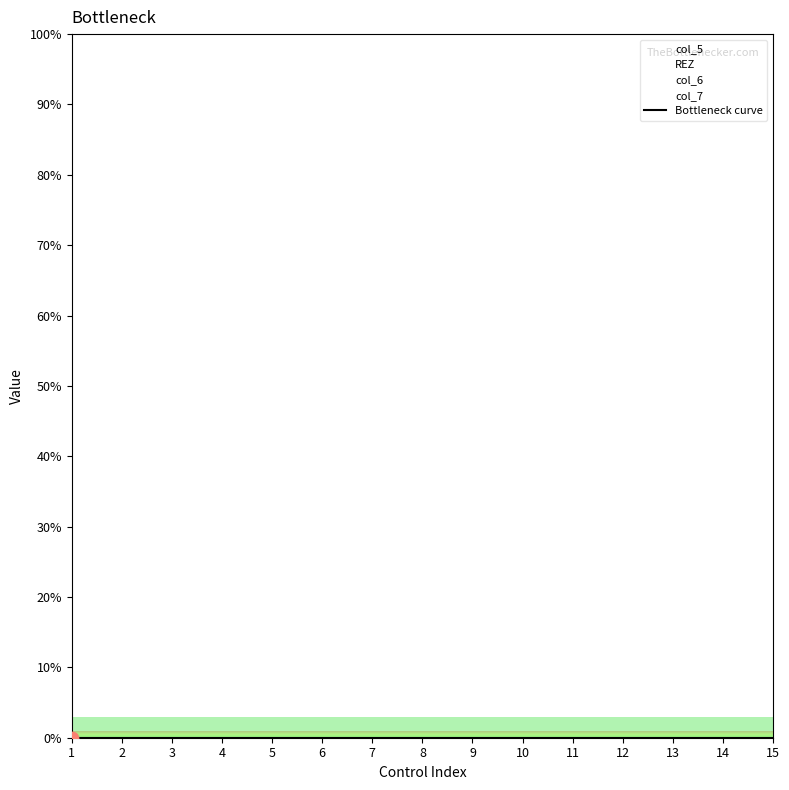

Which series has the largest total across all categories?

col_6